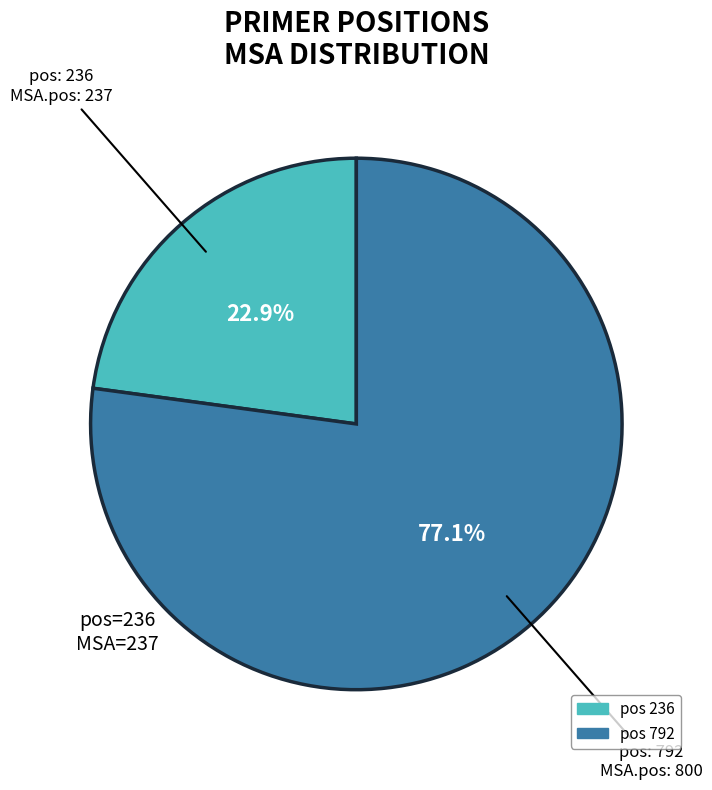

Is there any slice that represents more than half of the pie?

Yes